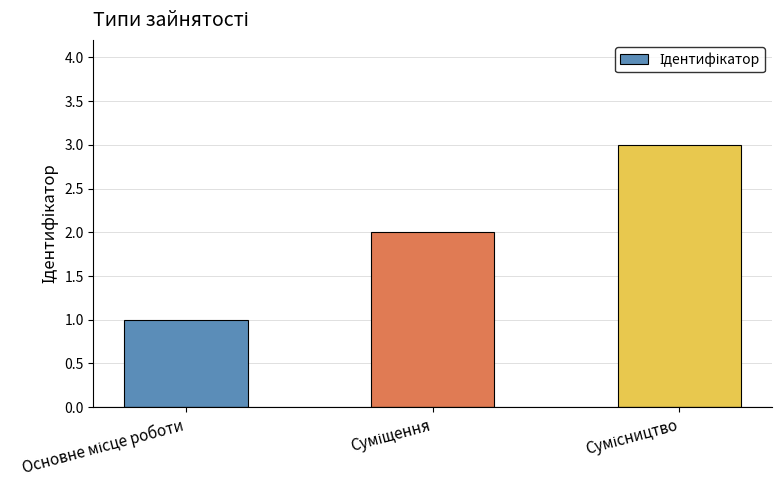

What is the sum of all values?

6